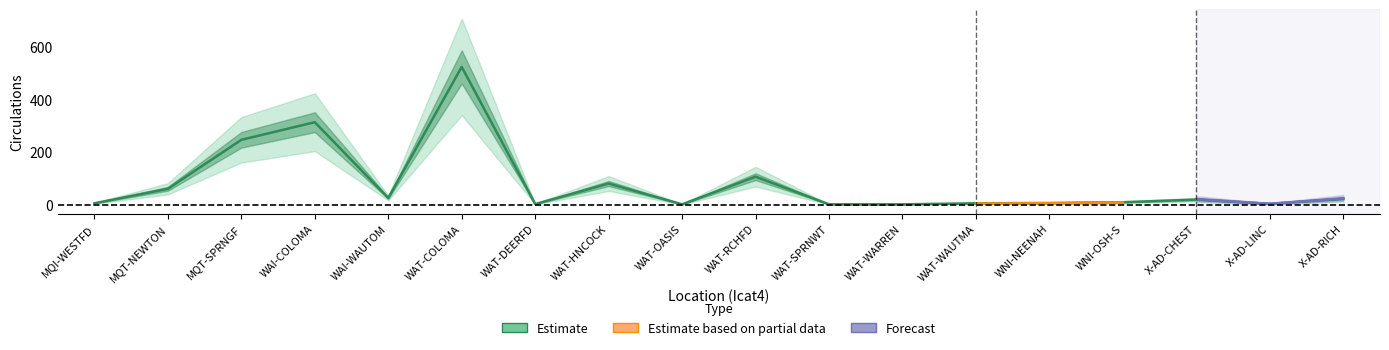

What is the smallest value displayed?

2